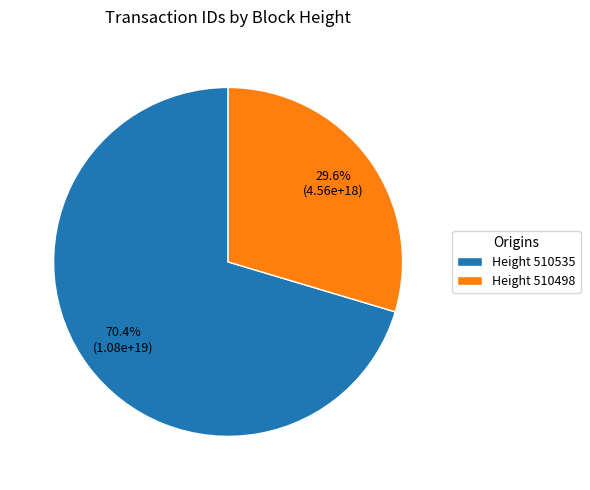

To the nearest percent, what is the difference between the largest and smallest slice percentages?

41%